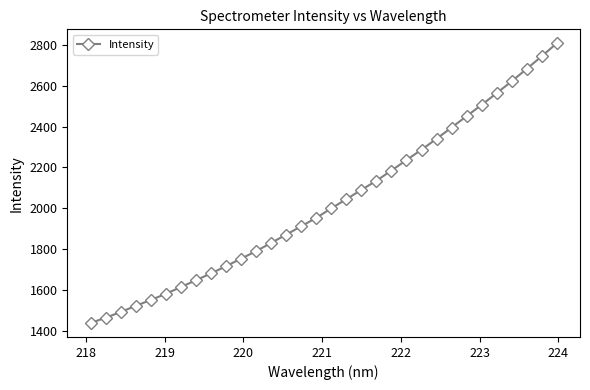

What is the difference between the maximum and minimum values?

1369.5